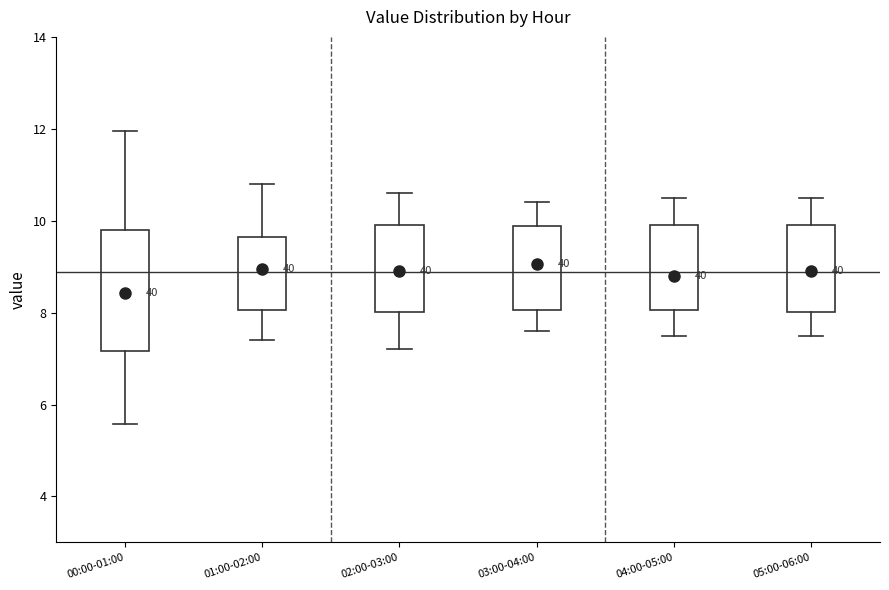

Reading left to right, read every box against the y-axis: the position of its median line, the range the box covers, and the ends of its whiskers. The values are not printed on the chart, so give them approximately, as read against the axis.

00:00-01:00: median 8.4, box 7.2 to 9.8, whiskers 5.6 to 12.0
01:00-02:00: median 9.0, box 8.0 to 9.6, whiskers 7.4 to 10.8
02:00-03:00: median 9.0, box 8.0 to 10.0, whiskers 7.2 to 10.6
03:00-04:00: median 9.0, box 8.0 to 9.8, whiskers 7.6 to 10.4
04:00-05:00: median 8.8, box 8.0 to 10.0, whiskers 7.6 to 10.6
05:00-06:00: median 9.0, box 8.0 to 10.0, whiskers 7.6 to 10.6